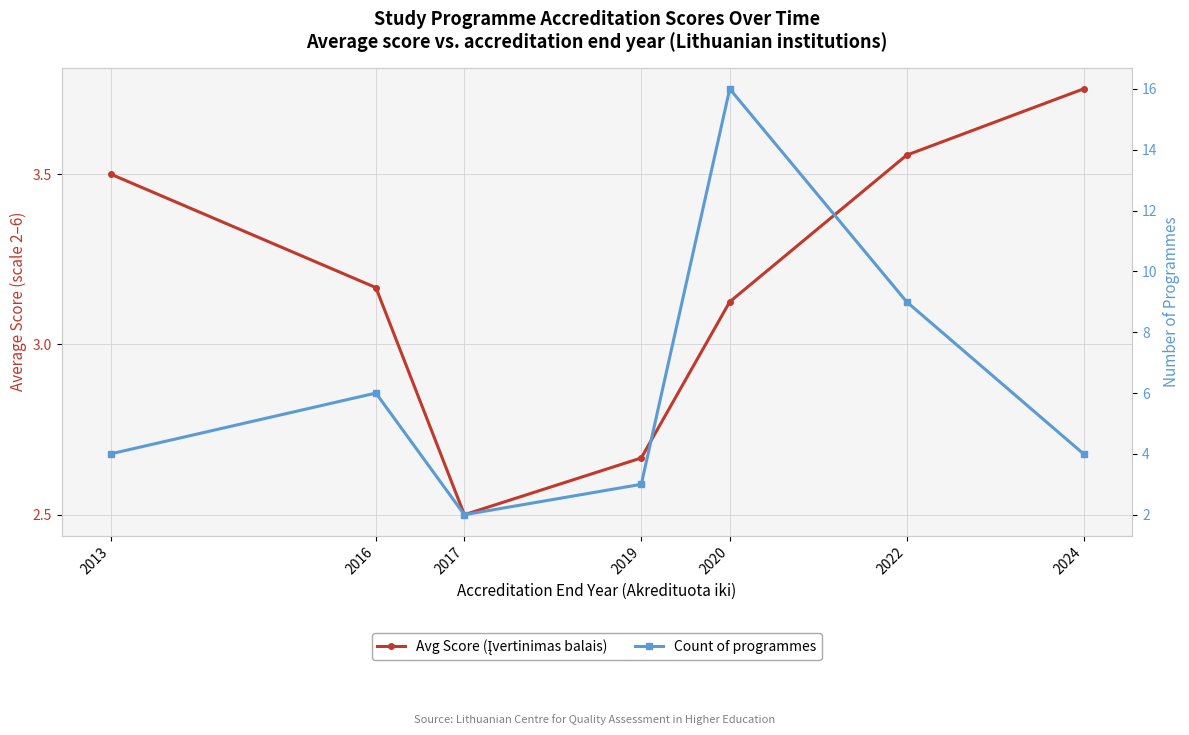

What is the value of the Count of programmes point at the 4th from the left?

3.0